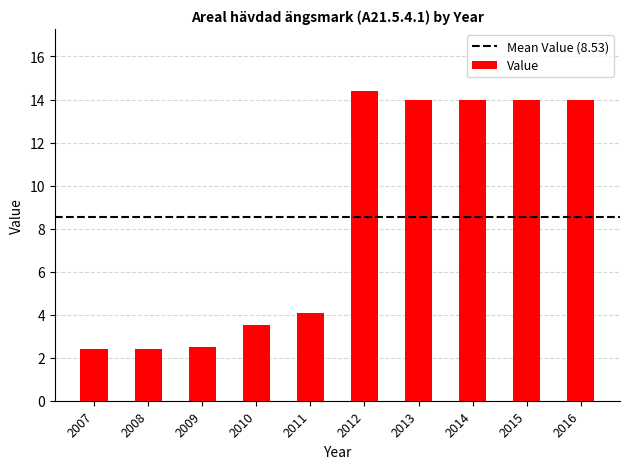

What is the sum of all values?

85.3